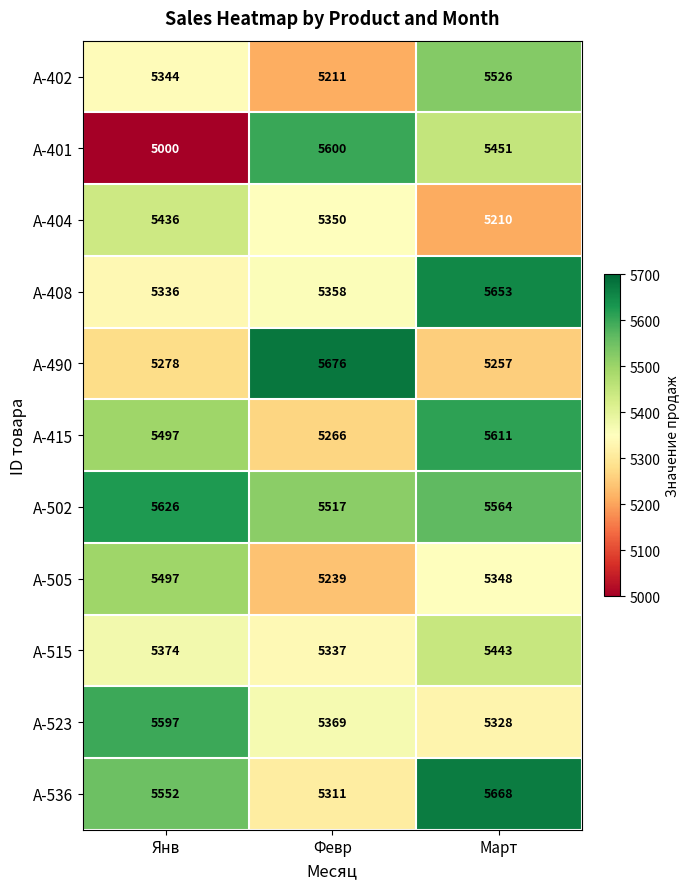

What is the spread (max minus min) of values at Март?

458